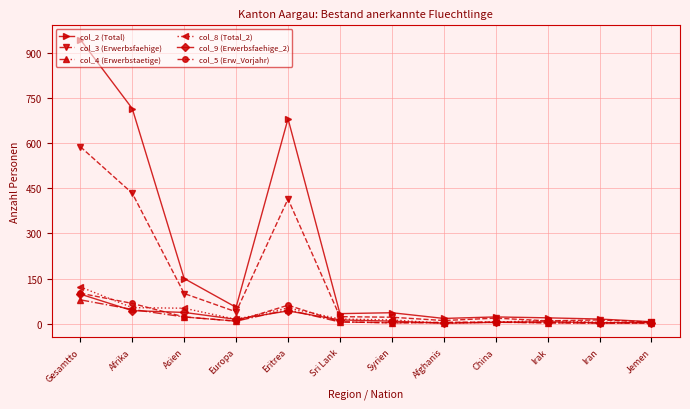

What is the spread (max minus min) of values at Eritrea?

640